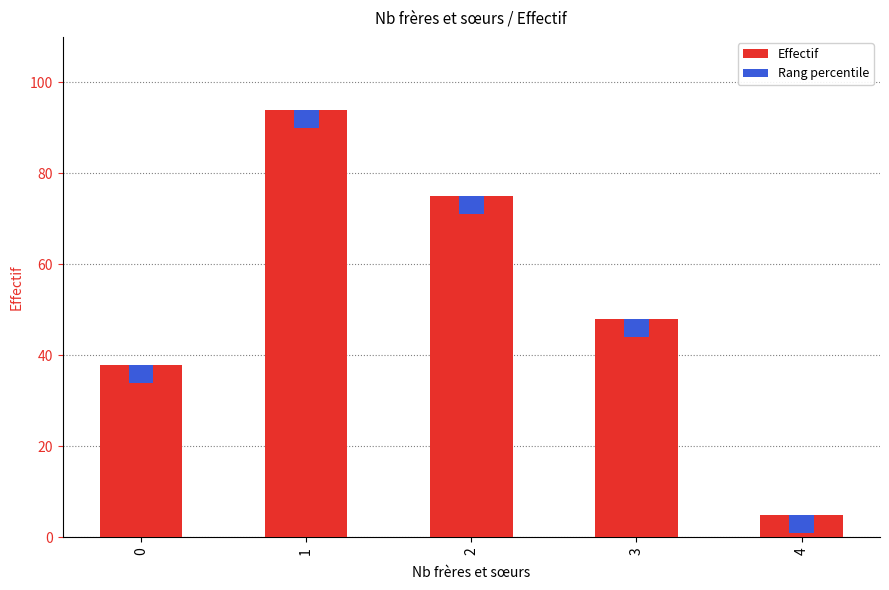

How many bars are there in total?

5